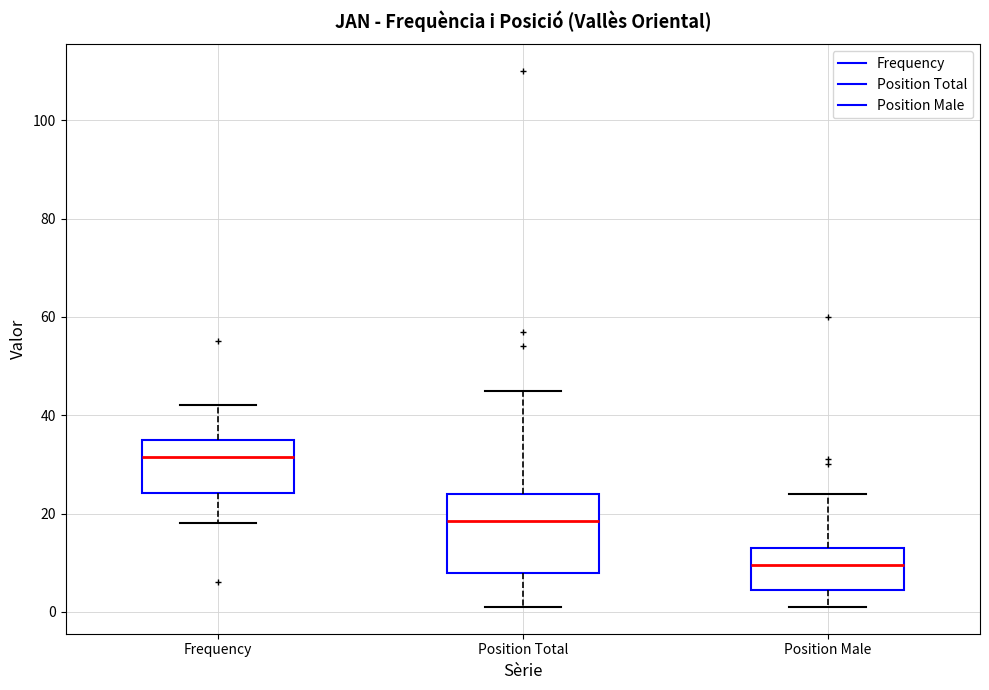

Which box has the highest median line?

Frequency